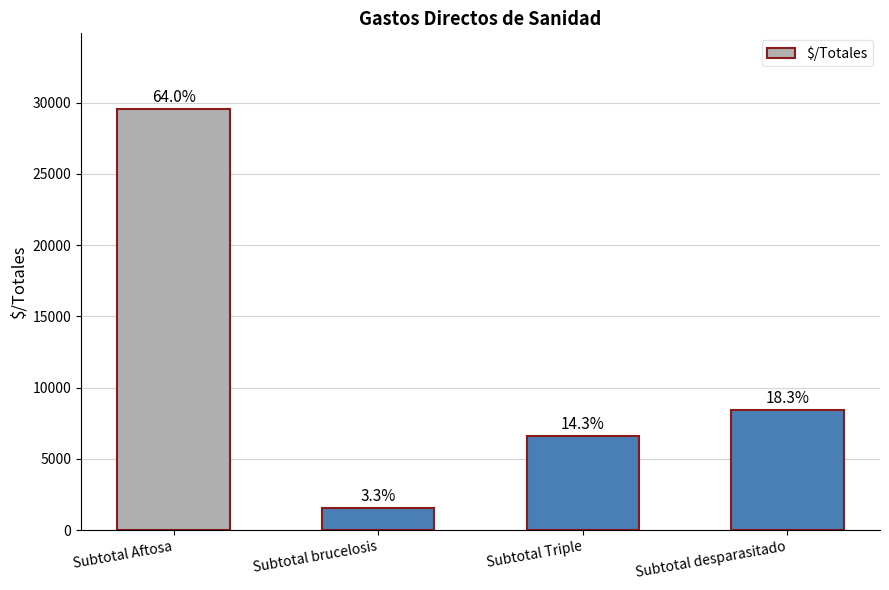

What position from the right is Subtotal desparasitado?

1